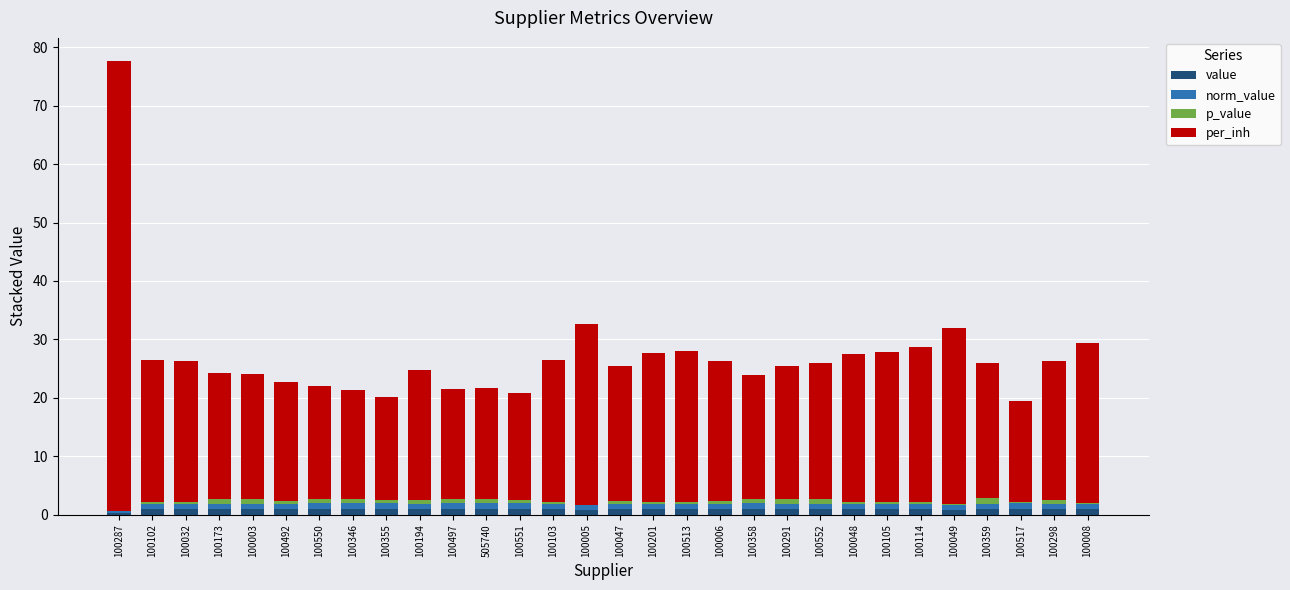

The value series shows 0.9 at 100006. True or false?

True